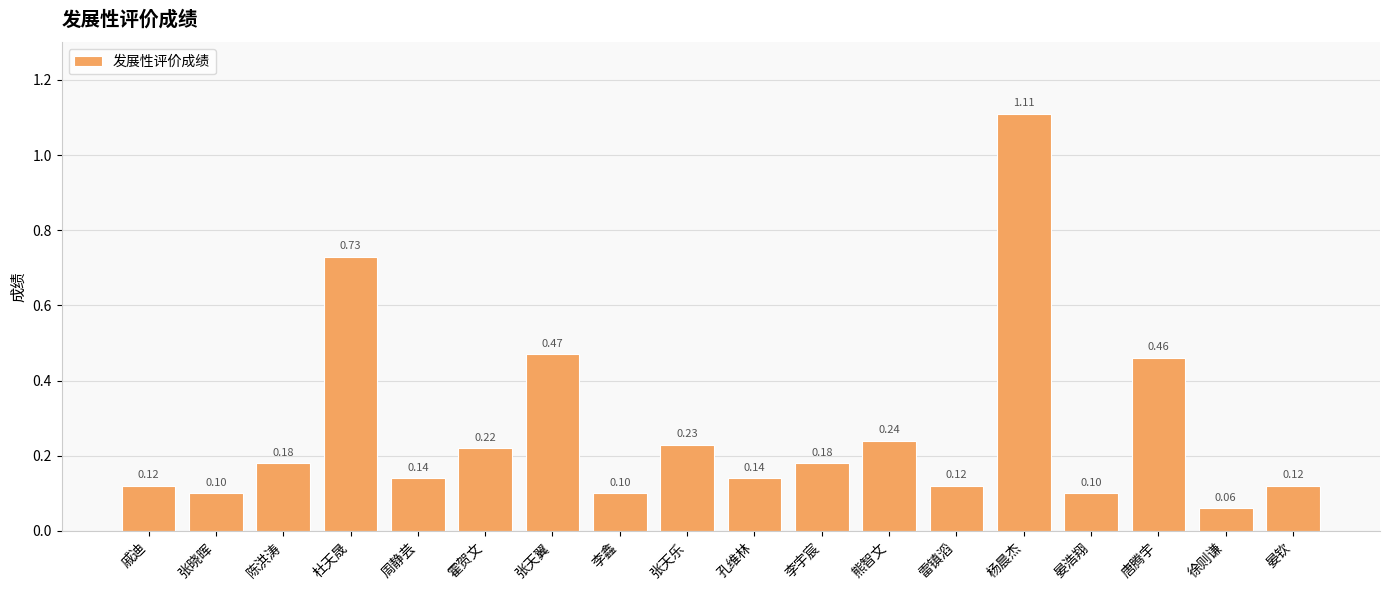

What is the label of the 16th bar from the right?

陈洪涛